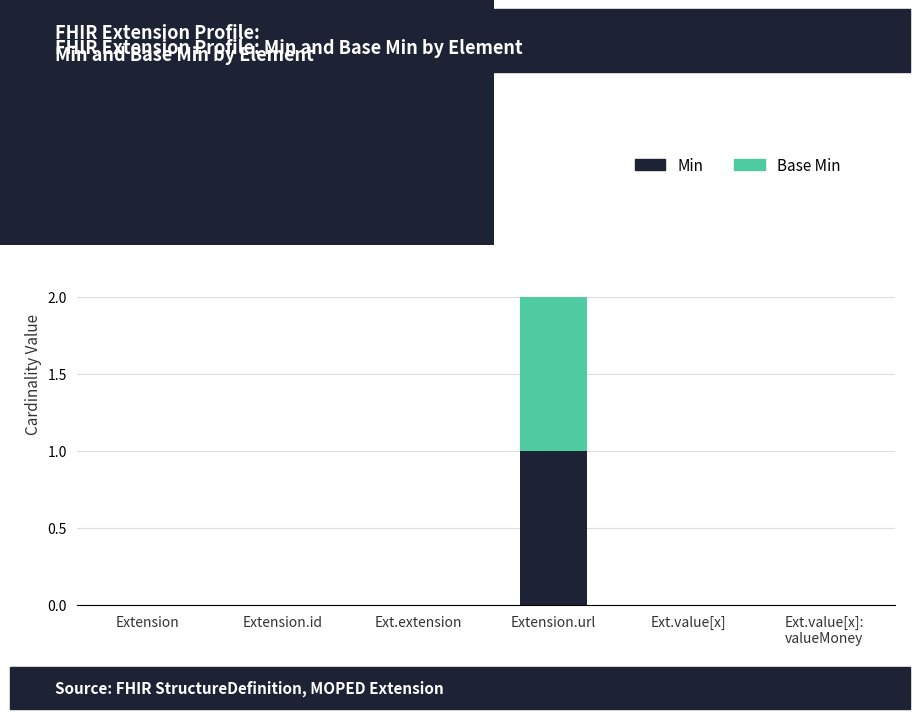

Is it true that Min equals -1 at Extension.id?

False